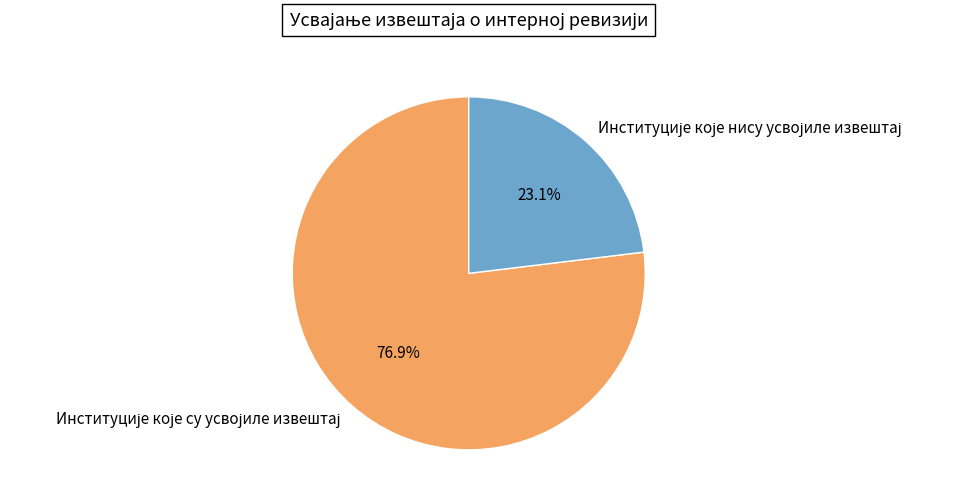

Is there any slice that represents more than half of the pie?

Yes